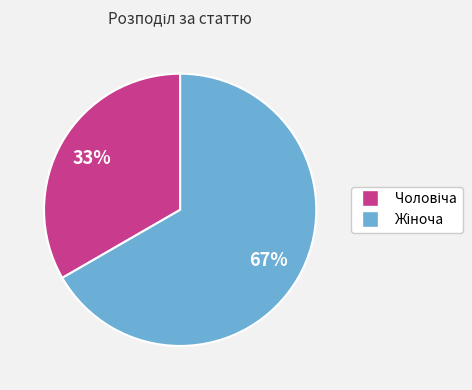

Is there a majority slice in this chart?

Yes